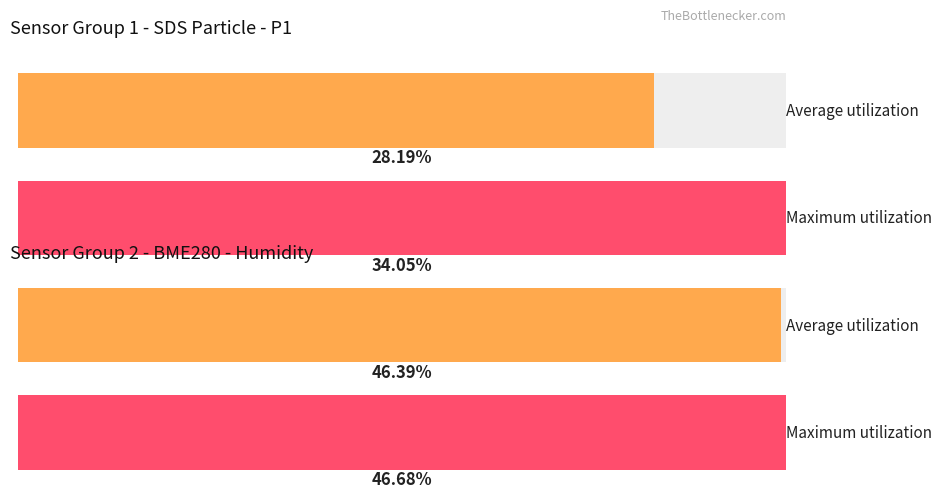

The Average utilization series shows 46.4 at BME280_humidity. True or false?

True